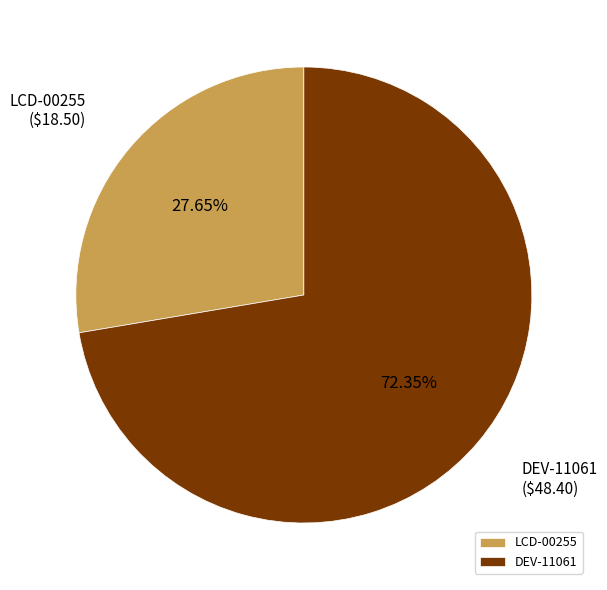

Which slice is the largest?

DEV-11061